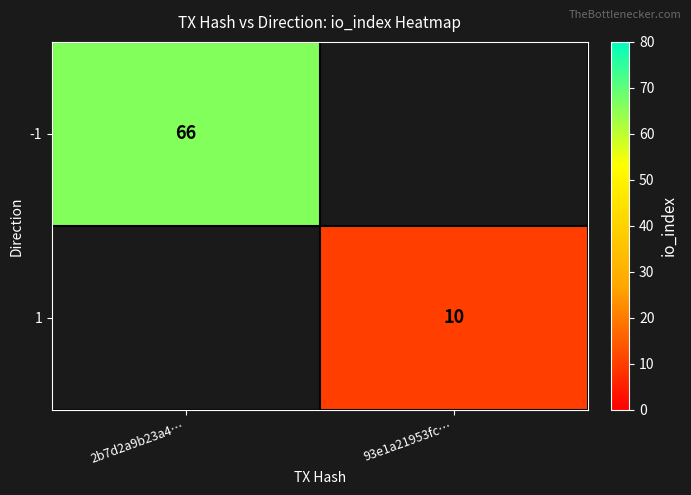

The -1 series shows 114 at 2b7d2a9b23a4…. True or false?

False